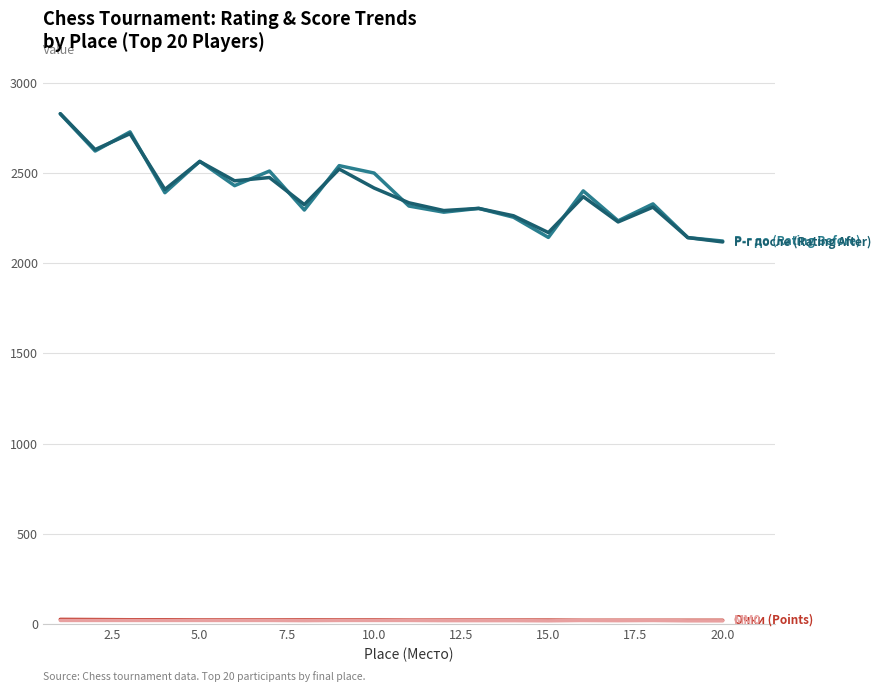

What is the maximum value shown in the chart?

2829